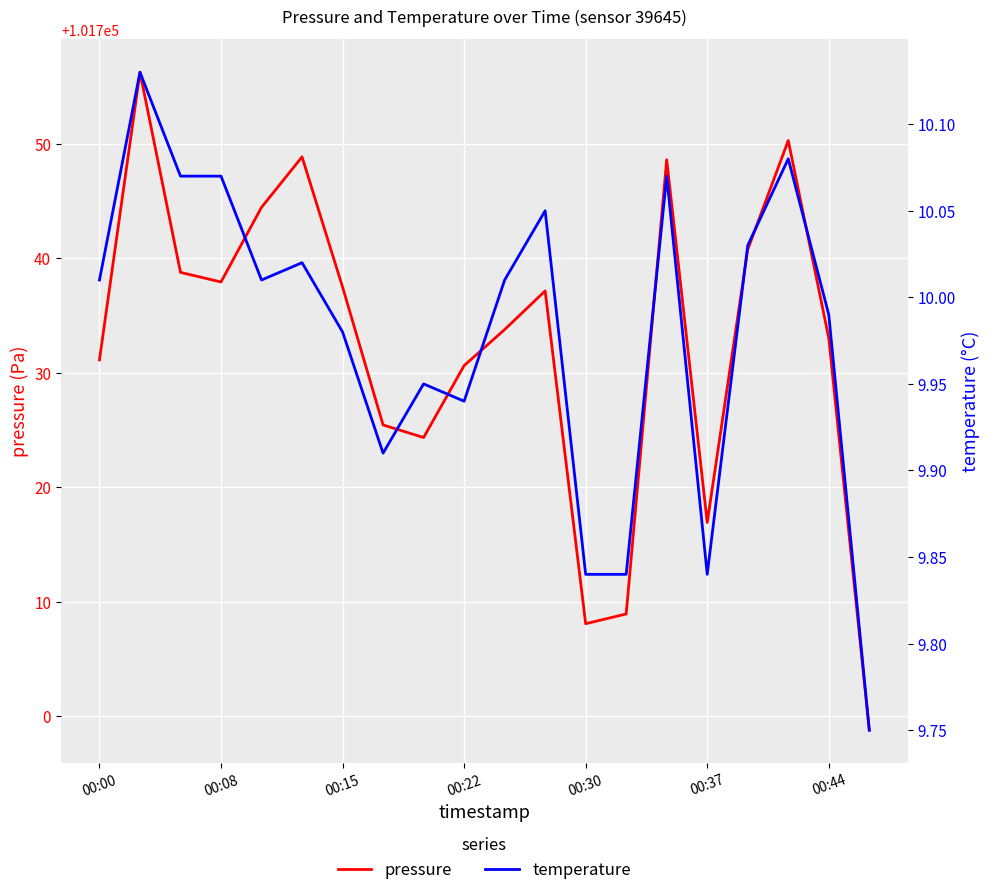

What is the highest value of the pressure series?

101756.3